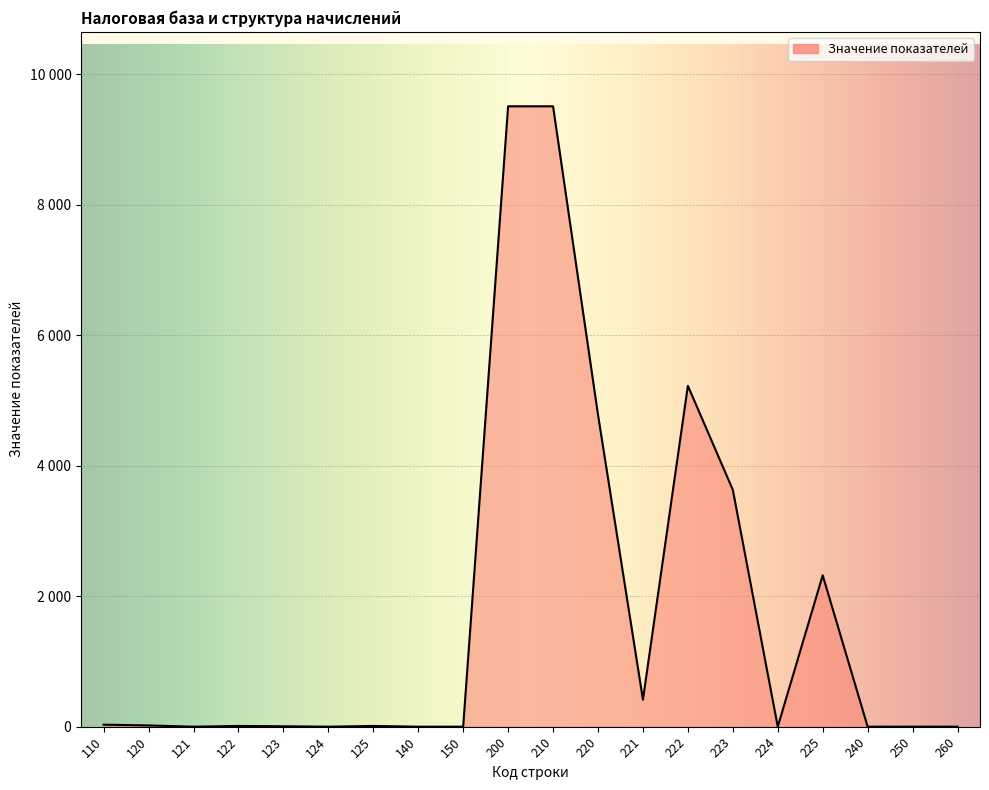

What is the difference between the values at 110 and 210?

9477